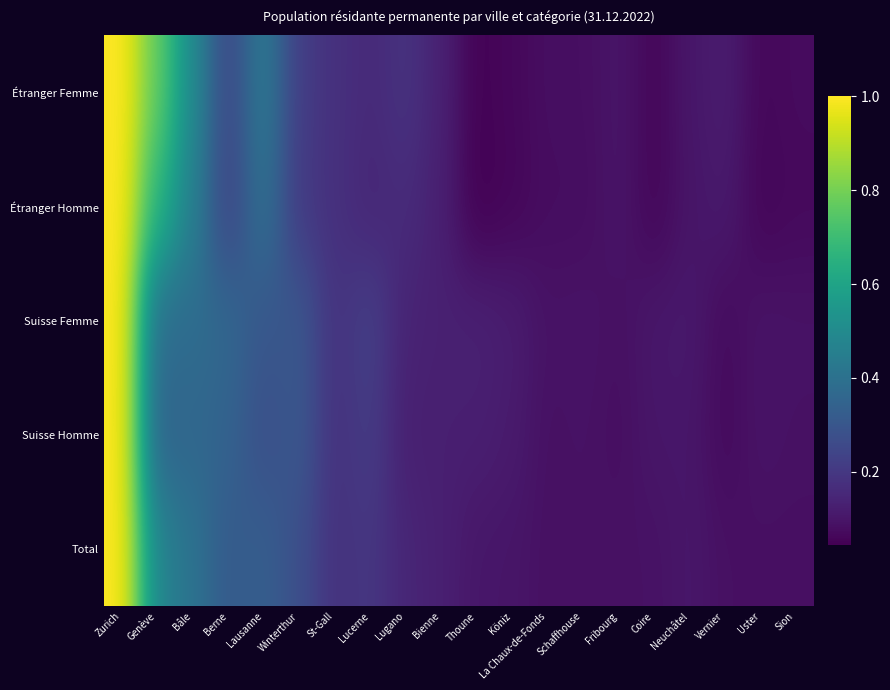

Reading left to right, list all the values displayed in this chart.

Total: Zurich=1.0	Genève=0.5	Bâle=0.4	Berne=0.3	Lausanne=0.3	Winterthur=0.3	St-Gall=0.2	Lucerne=0.2	Lugano=0.1	Bienne=0.1	Thoune=0.1	Köniz=0.1	La Chaux-de-Fonds=0.1	Schaffhouse=0.1	Fribourg=0.1	Coire=0.1	Neuchâtel=0.1	Vernier=0.1	Uster=0.1	Sion=0.1
Suisse Homme: Zurich=1.0	Genève=0.3	Bâle=0.4	Berne=0.3	Lausanne=0.3	Winterthur=0.3	St-Gall=0.2	Lucerne=0.2	Lugano=0.1	Bienne=0.1	Thoune=0.1	Köniz=0.1	La Chaux-de-Fonds=0.1	Schaffhouse=0.1	Fribourg=0.1	Coire=0.1	Neuchâtel=0.1	Vernier=0.1	Uster=0.1	Sion=0.1
Suisse Femme: Zurich=1.0	Genève=0.4	Bâle=0.4	Berne=0.4	Lausanne=0.3	Winterthur=0.3	St-Gall=0.2	Lucerne=0.2	Lugano=0.1	Bienne=0.1	Thoune=0.1	Köniz=0.1	La Chaux-de-Fonds=0.1	Schaffhouse=0.1	Fribourg=0.1	Coire=0.1	Neuchâtel=0.1	Vernier=0.1	Uster=0.1	Sion=0.1
Étranger Homme: Zurich=1.0	Genève=0.7	Bâle=0.5	Berne=0.2	Lausanne=0.4	Winterthur=0.2	St-Gall=0.2	Lucerne=0.1	Lugano=0.2	Bienne=0.1	Thoune=0.0	Köniz=0.1	La Chaux-de-Fonds=0.1	Schaffhouse=0.1	Fribourg=0.1	Coire=0.1	Neuchâtel=0.1	Vernier=0.1	Uster=0.1	Sion=0.1
Étranger Femme: Zurich=1.0	Genève=0.8	Bâle=0.5	Berne=0.2	Lausanne=0.4	Winterthur=0.2	St-Gall=0.2	Lucerne=0.2	Lugano=0.2	Bienne=0.1	Thoune=0.0	Köniz=0.1	La Chaux-de-Fonds=0.1	Schaffhouse=0.1	Fribourg=0.1	Coire=0.1	Neuchâtel=0.1	Vernier=0.1	Uster=0.1	Sion=0.1